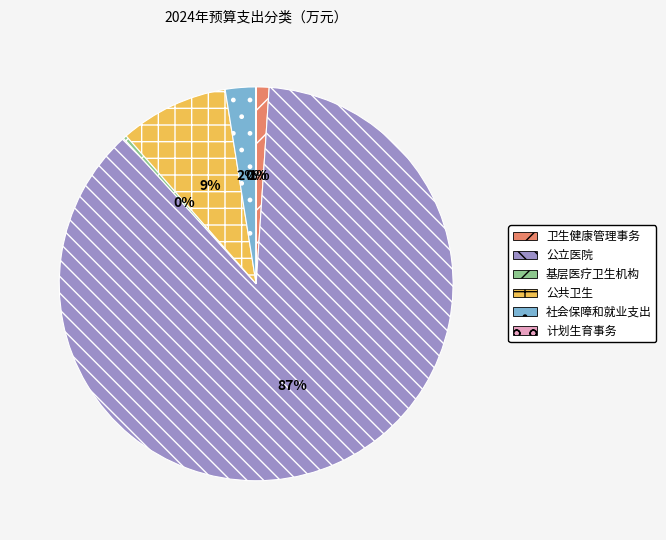

What is the largest slice in the pie chart?

公立医院